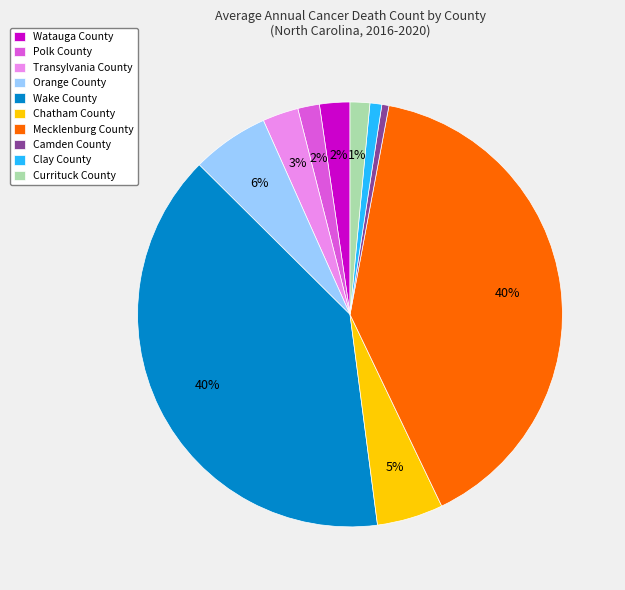

To the nearest percent, what is the combined percentage of Chatham County and Camden County?

6%